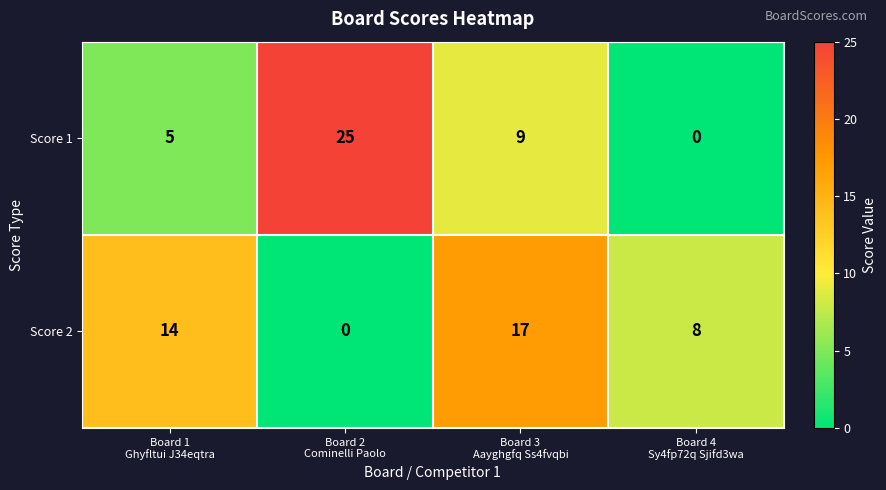

What is the difference between the second highest and minimum values in the Score 1 series?

9